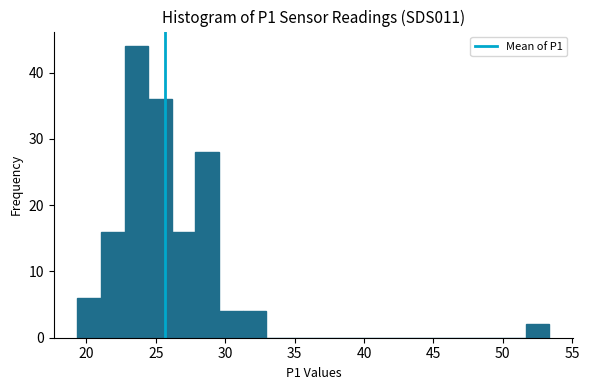

Read against the x-axis, roughly where is the centre of the tallest bar?

23.5